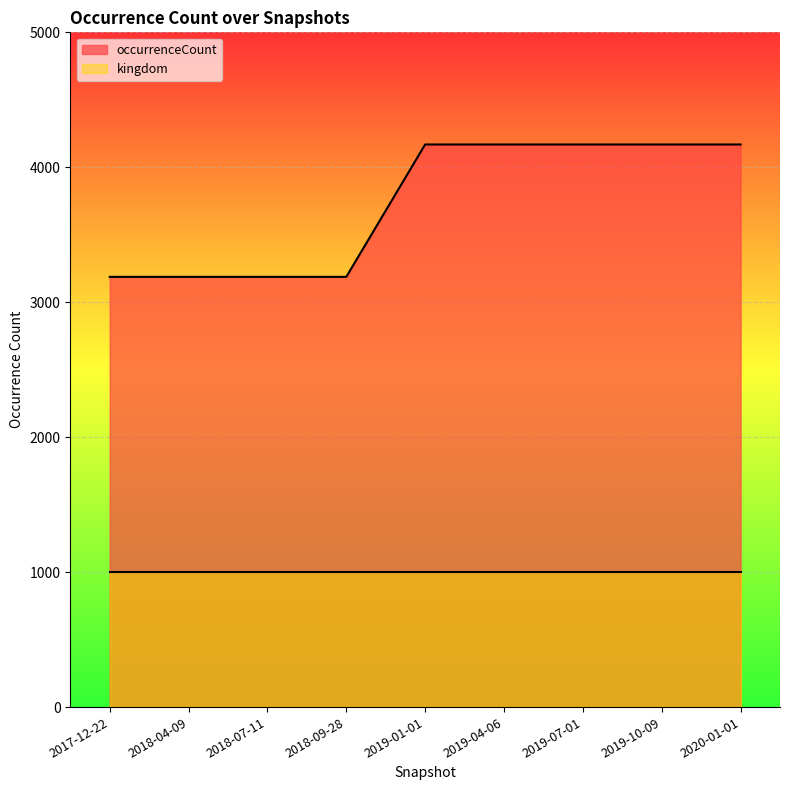

At which category does the chart reach its peak across all series?

2019-01-01